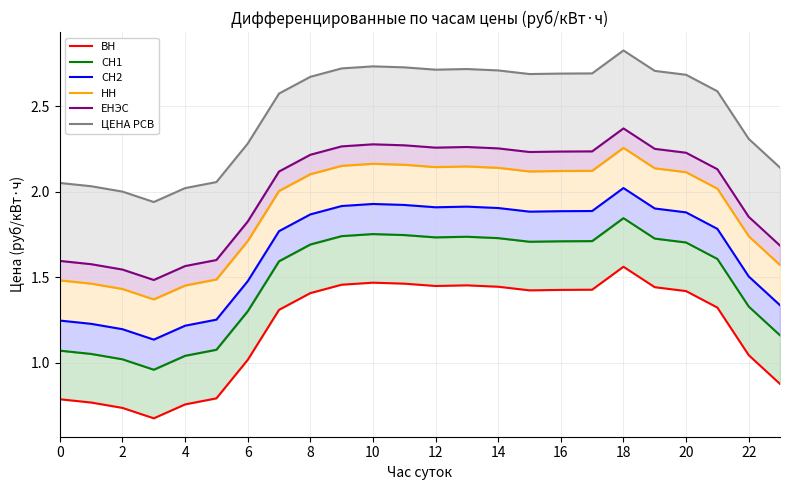

What is the total value across all series at 17?

12.1